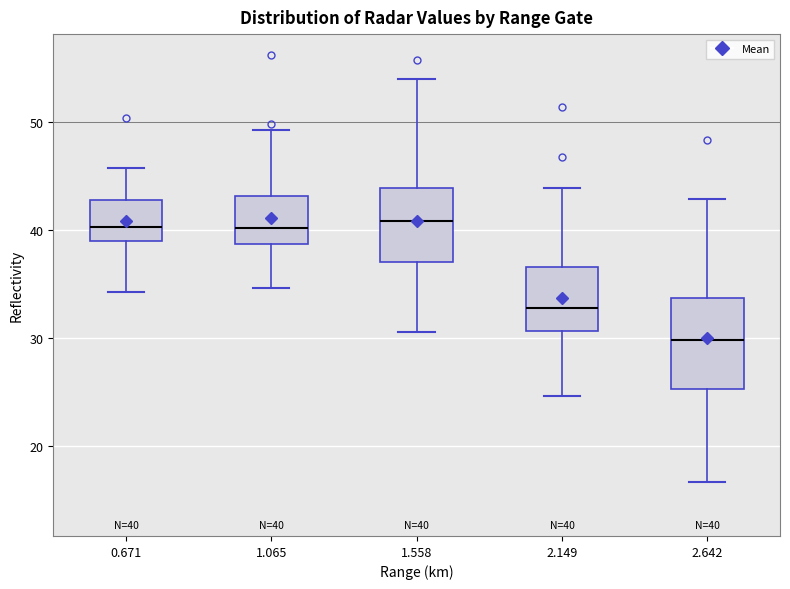

Comparing the boxes themselves (not the whiskers), which one is the tallest?

2.642